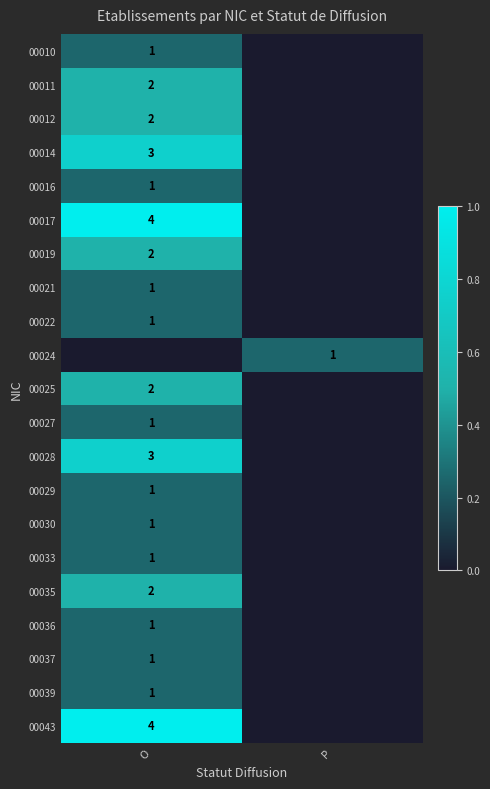

Which has a higher value, P or O?

O